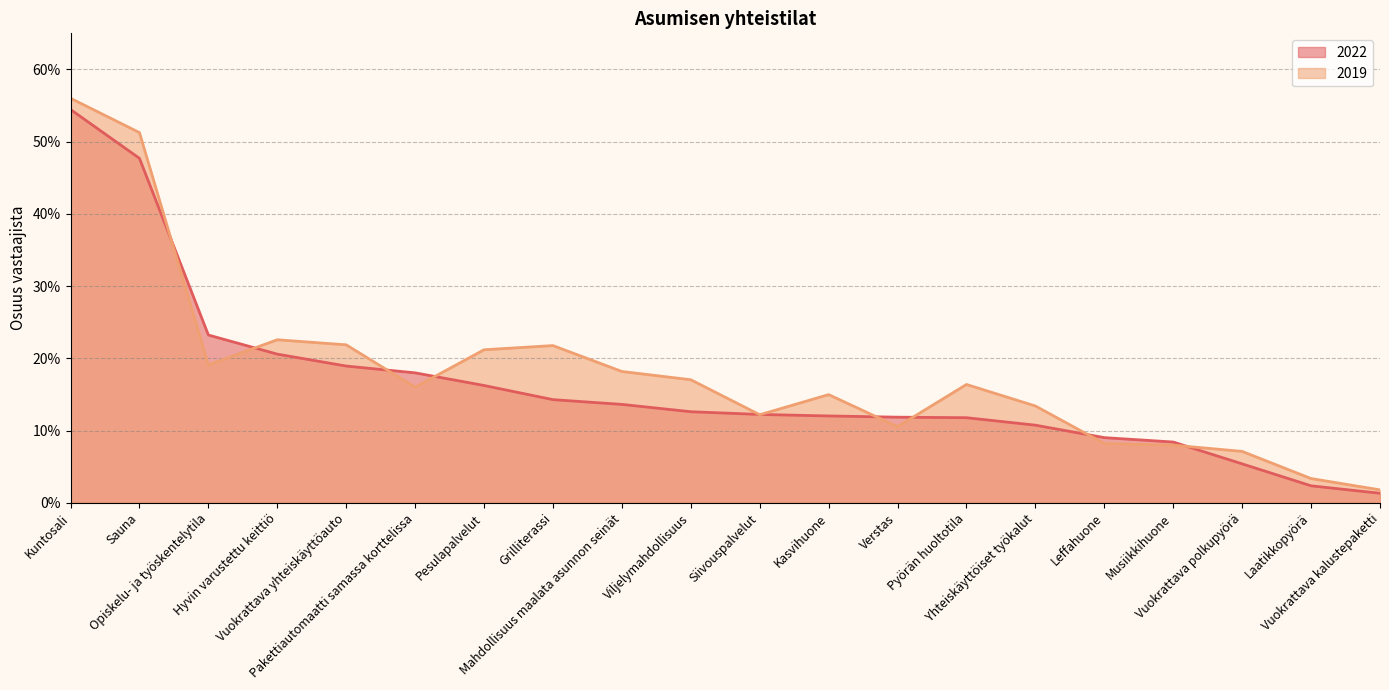

How many lines are shown in the chart?

2